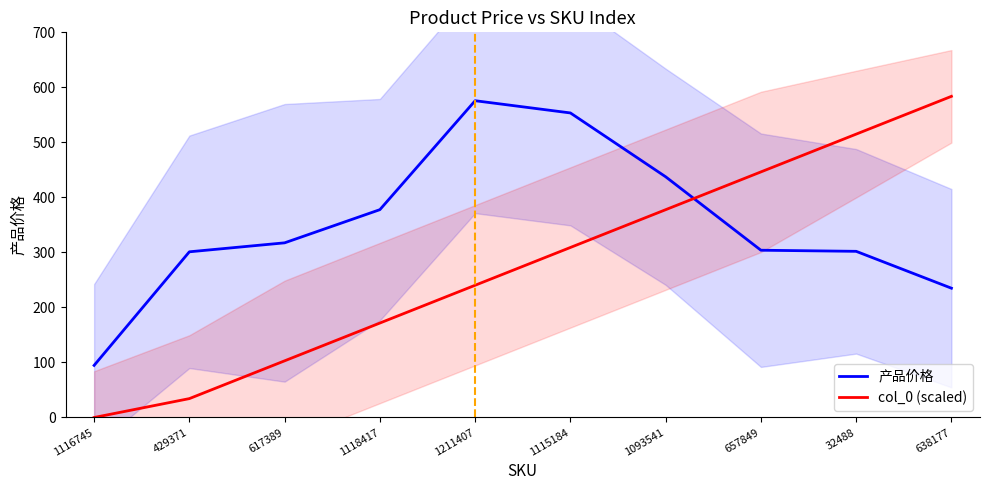

True or false: 产品价格 has a value of 301.1 at 429371.

True